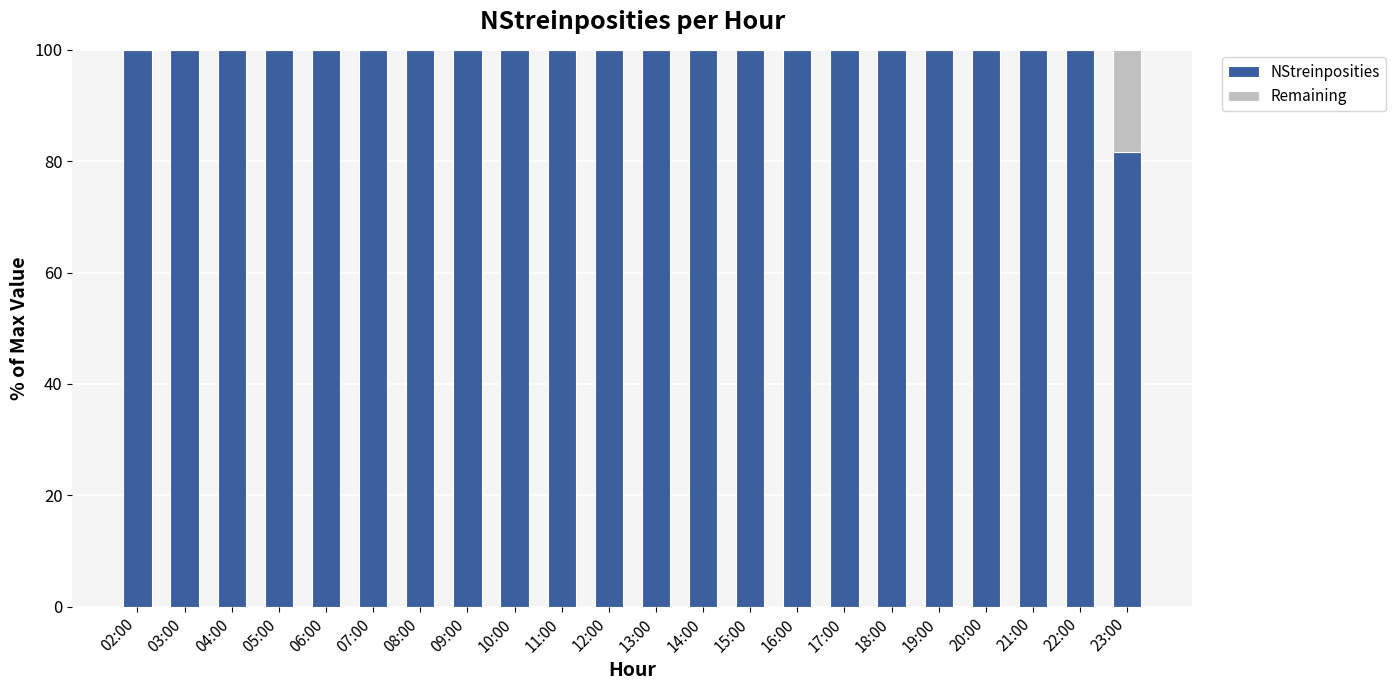

What is the total value across all series at 18:00?

100.0